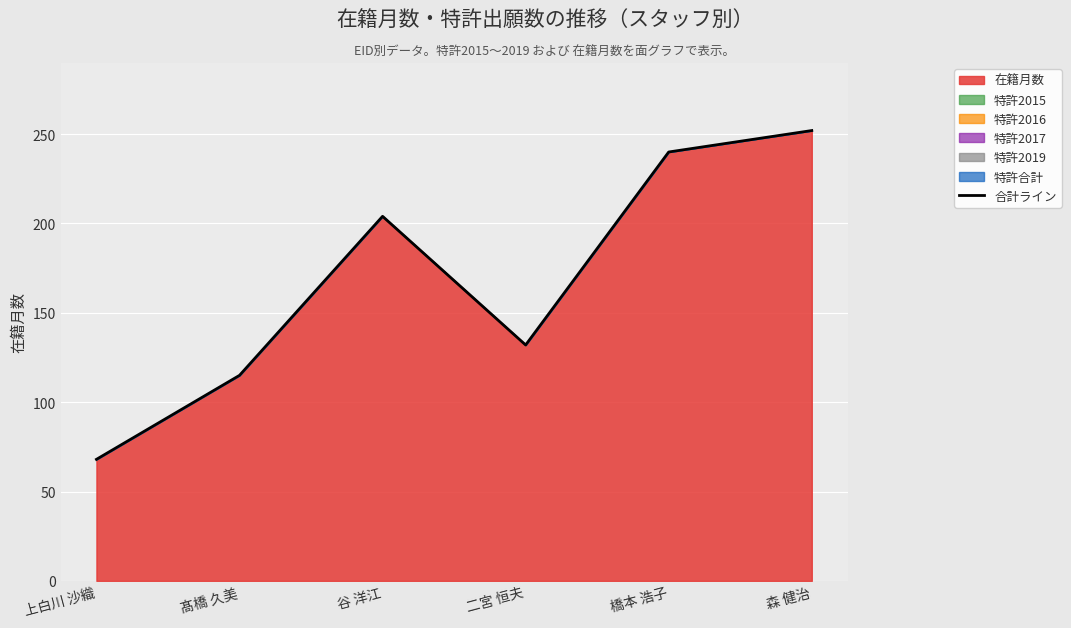

Reading left to right, transcribe all the data shown in this chart.

上白川 沙織=68	髙橋 久美=115	谷 洋江=204	二宮 恒夫=132	橋本 浩子=240	森 健治=252